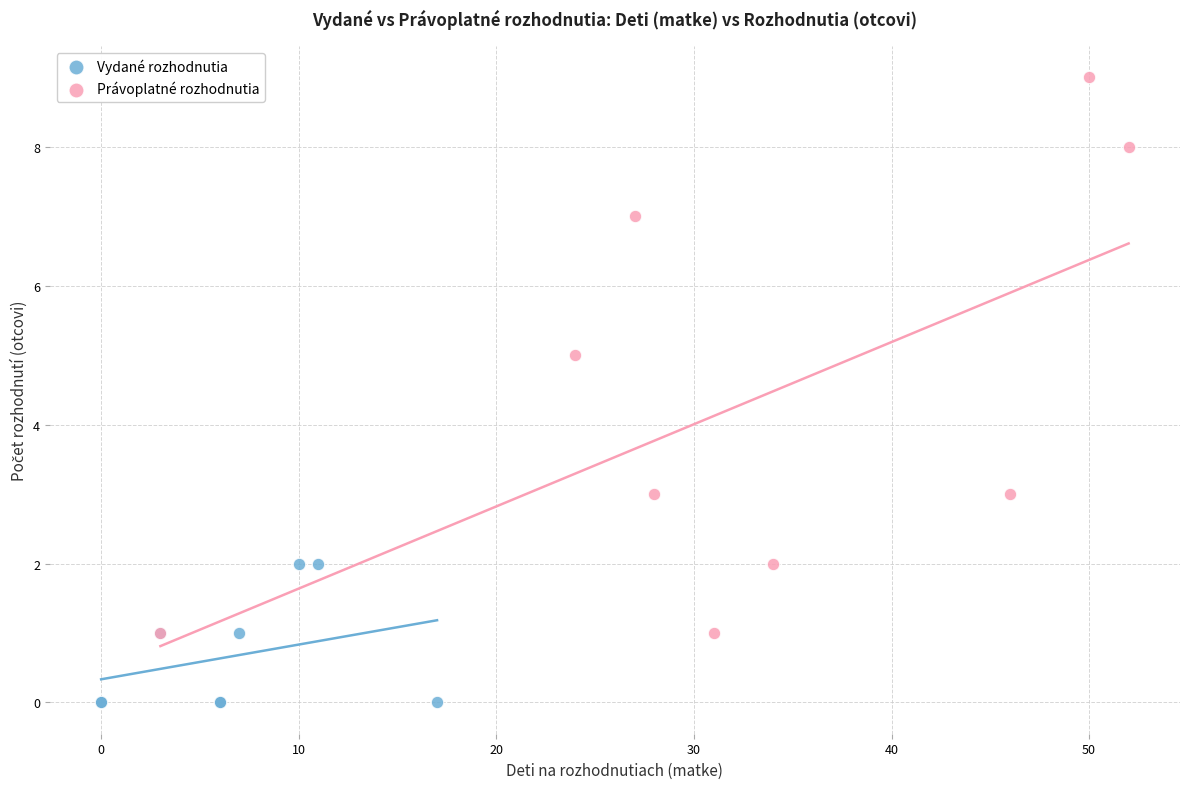

Which series reaches the maximum Y coordinate?

Právoplatné rozhodnutia